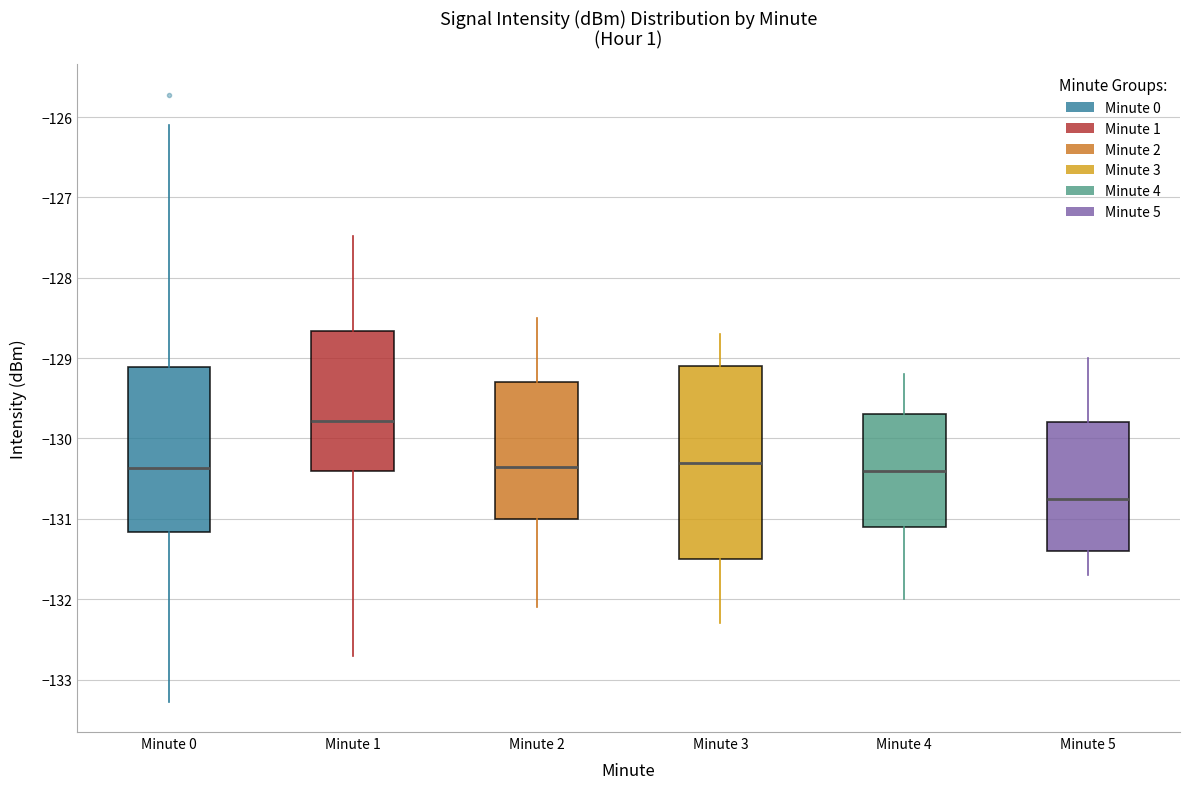

Which box is the tallest, from its lower edge to its upper edge?

Minute 3